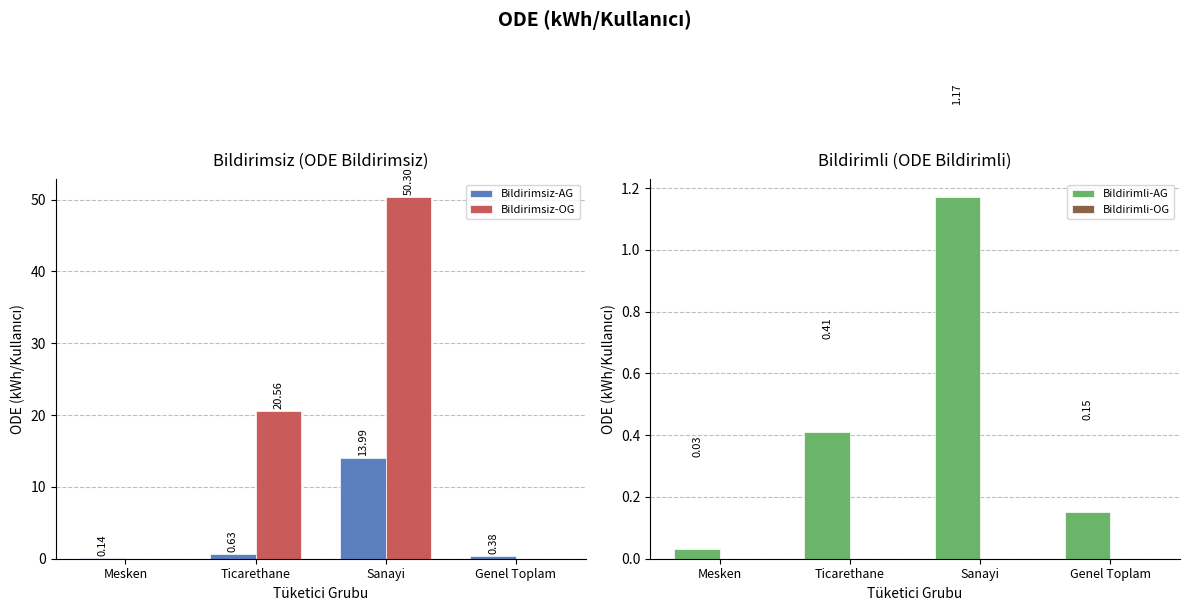

Reading left to right, list all the values displayed in this chart.

Bildirimsiz-AG: 0.1	0.6	14.0	0.4
Bildirimsiz-OG: 0.0	20.6	50.3	0.0
Bildirimli-AG: 0.0	0.4	1.2	0.1
Bildirimli-OG: 0.0	0.0	0.0	0.0